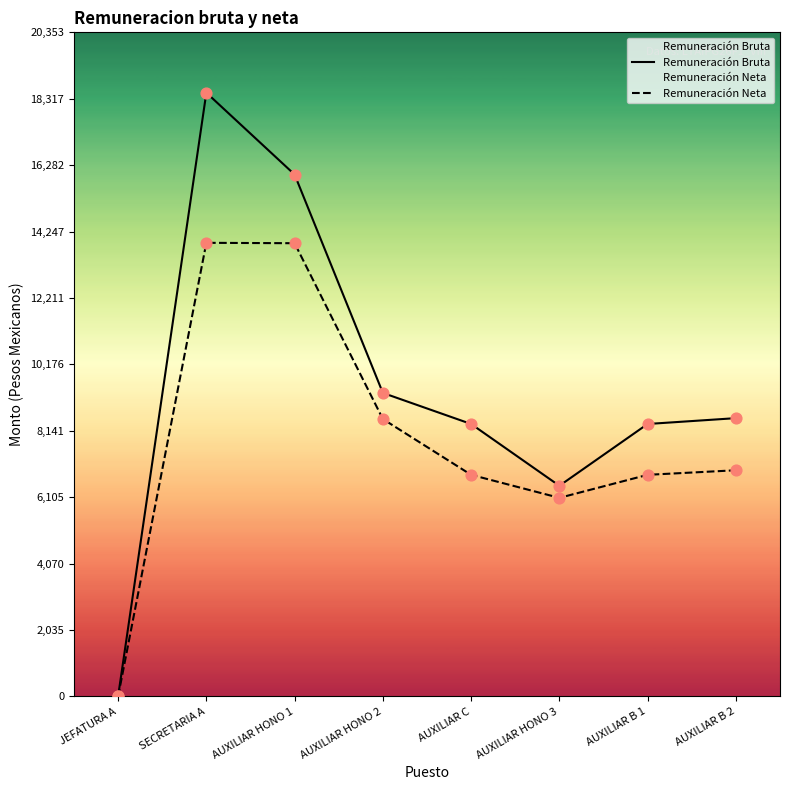

Which series reaches the minimum Y coordinate?

Remuneración Bruta